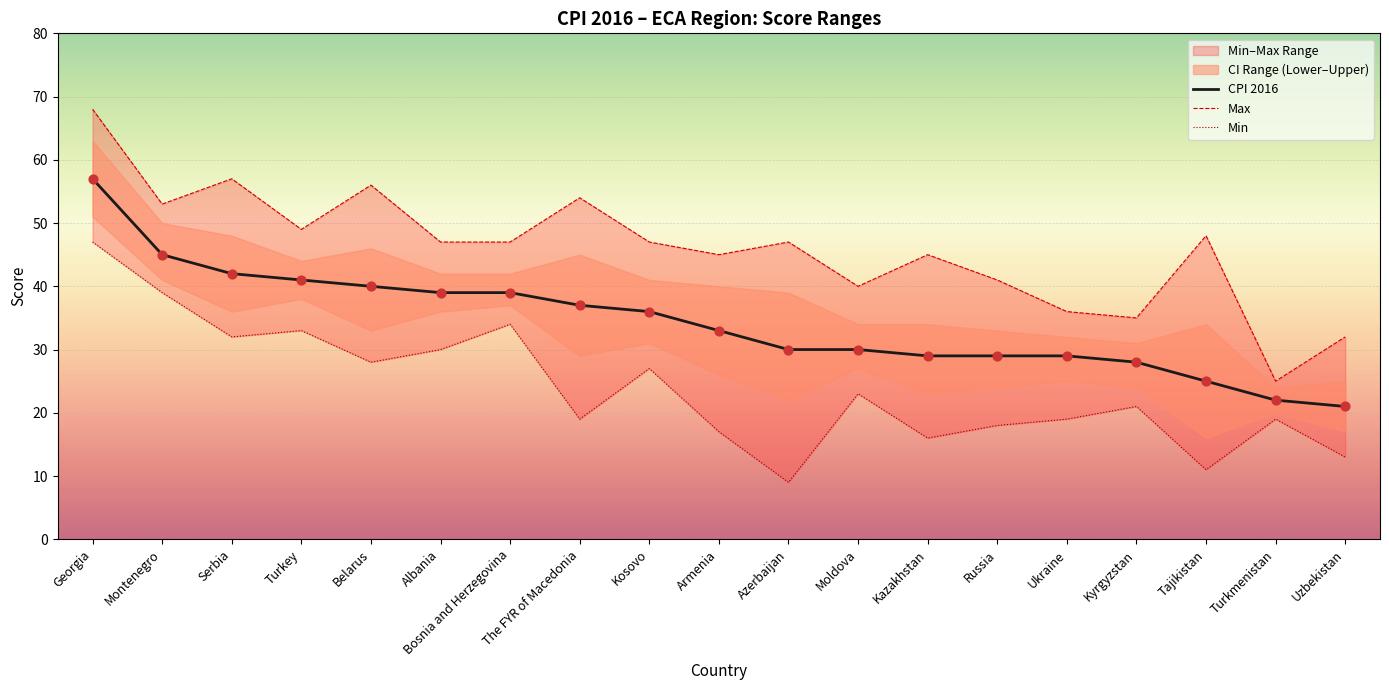

Which series has the largest Y range (max minus min)?

Max